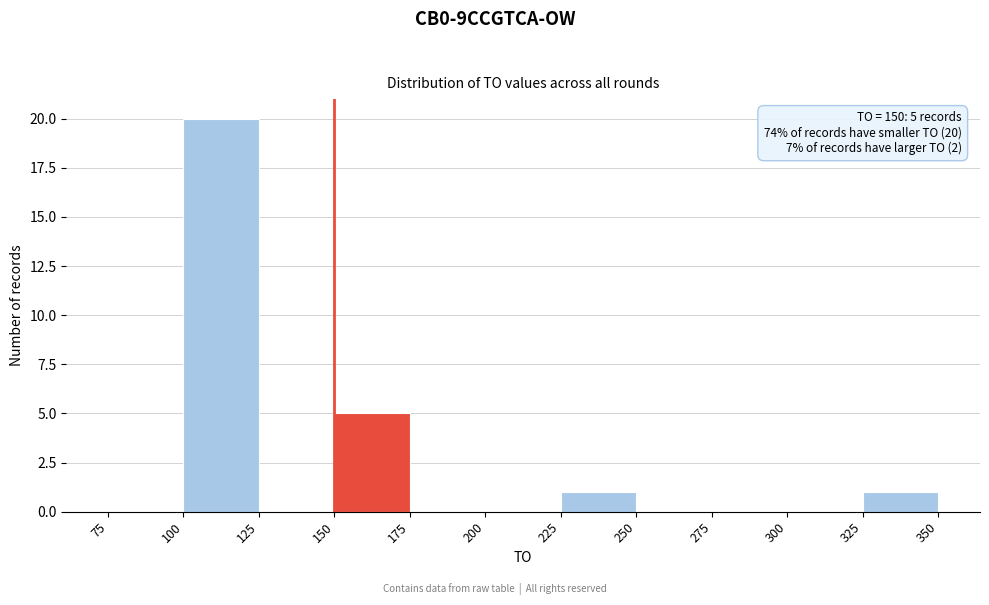

Which range on the x-axis has the tallest bar?

100 to 125